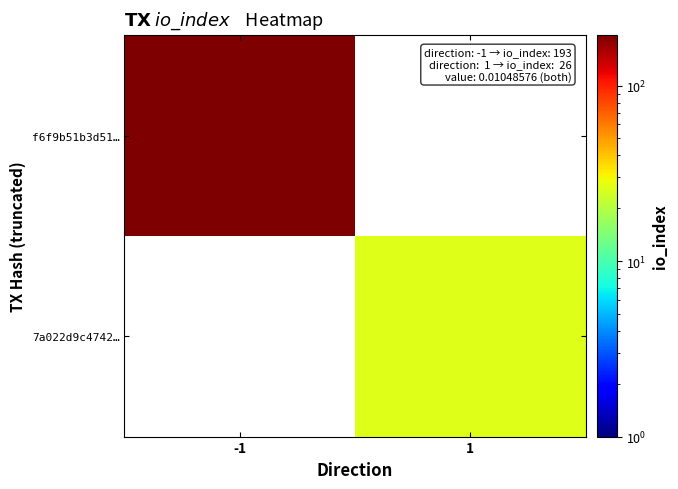

At which category does the chart reach its minimum across all series?

1